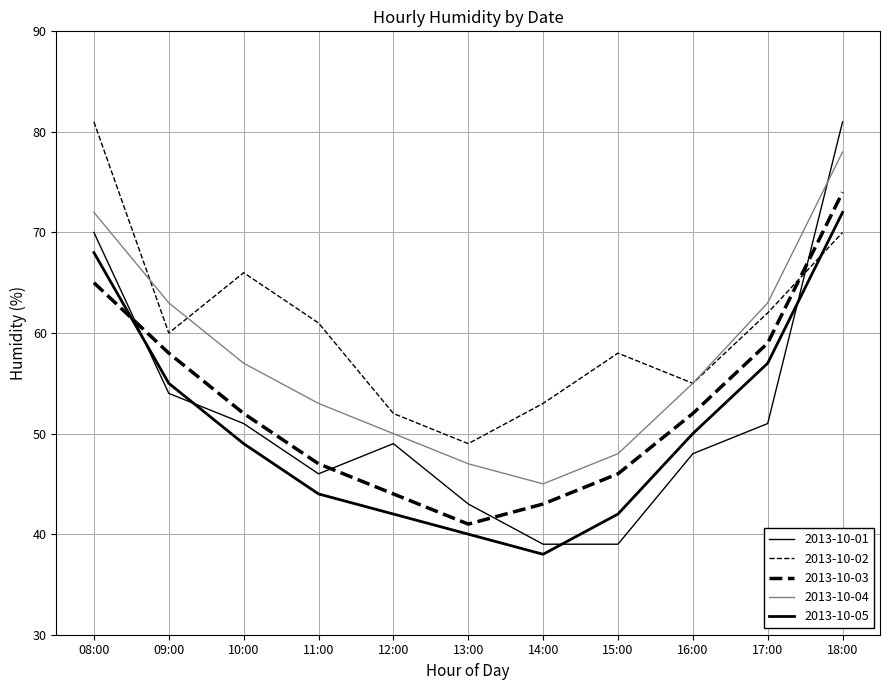

What is the sum of the 2013-10-04 values at 11:00 and 09:00?

116